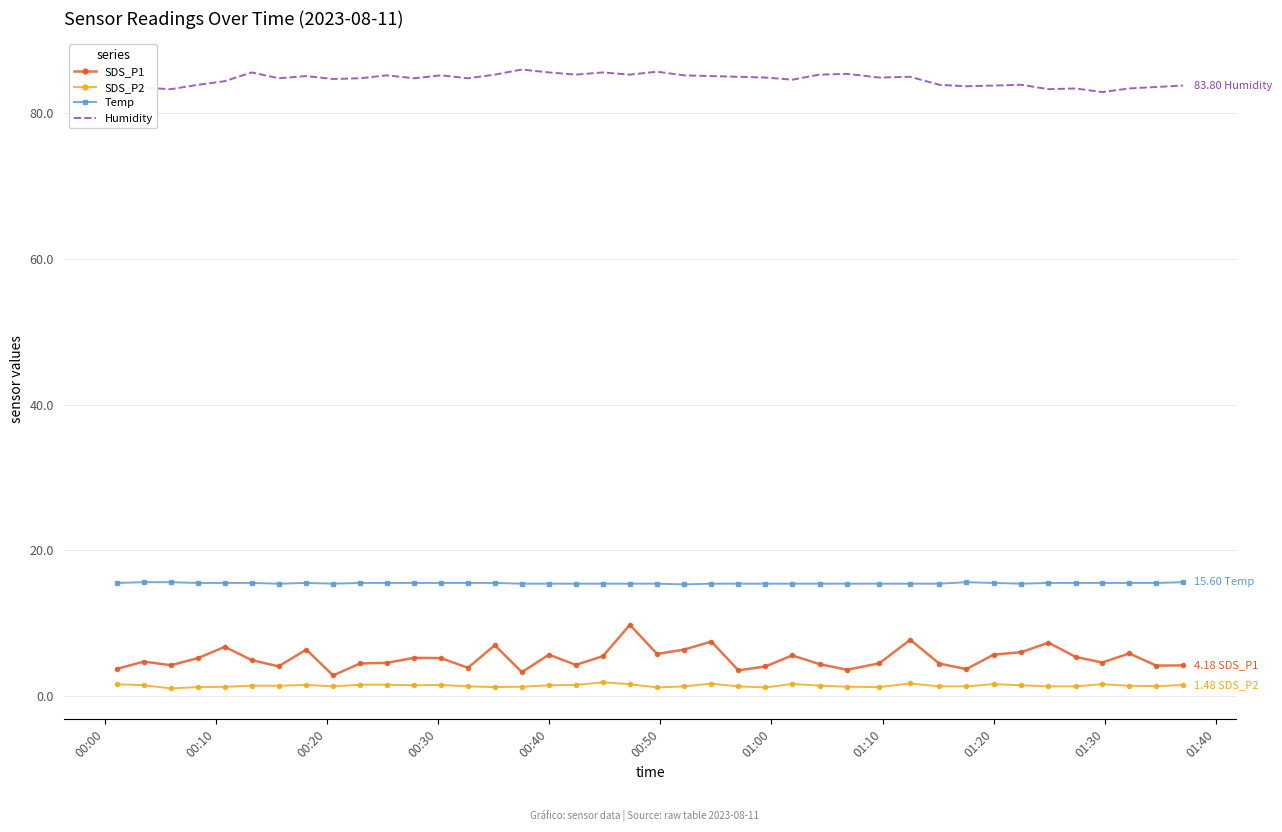

What is the highest value of the SDS_P1 series?

9.8